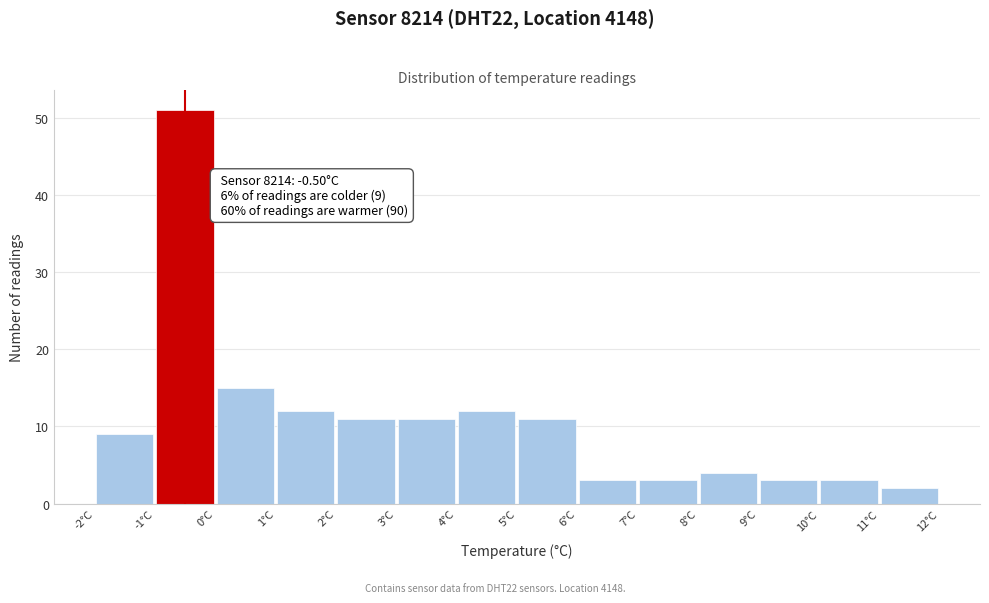

Which range on the x-axis has the tallest bar?

-1 to 0